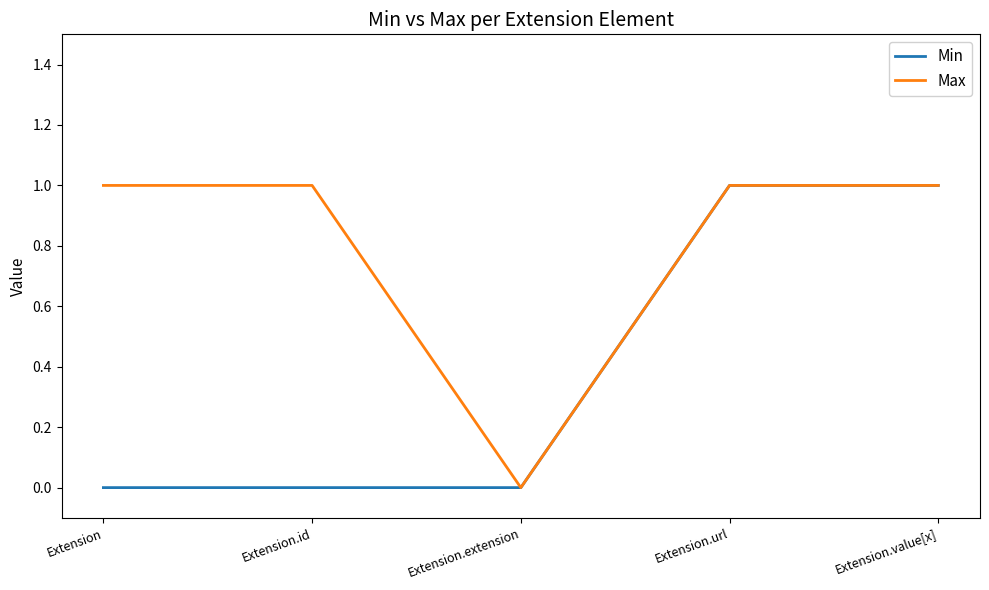

Count the number of categories in the chart.

5